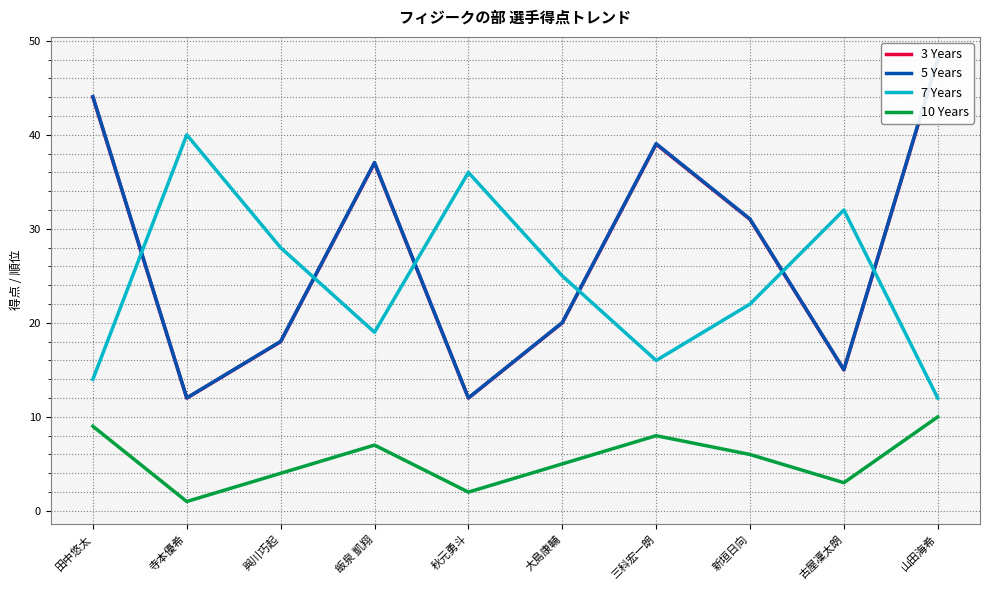

How many 10 Years values are between 3 and 8?

6